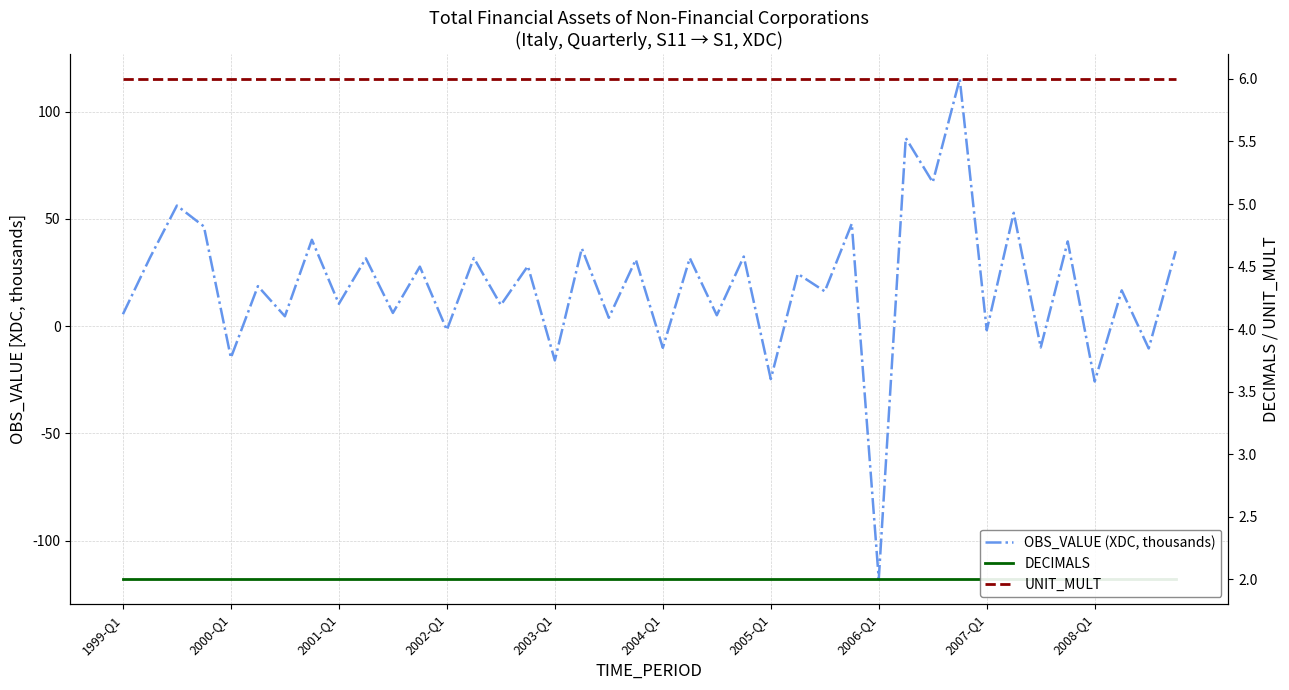

True or false: UNIT_MULT has a value of 6.0 at 22.

True